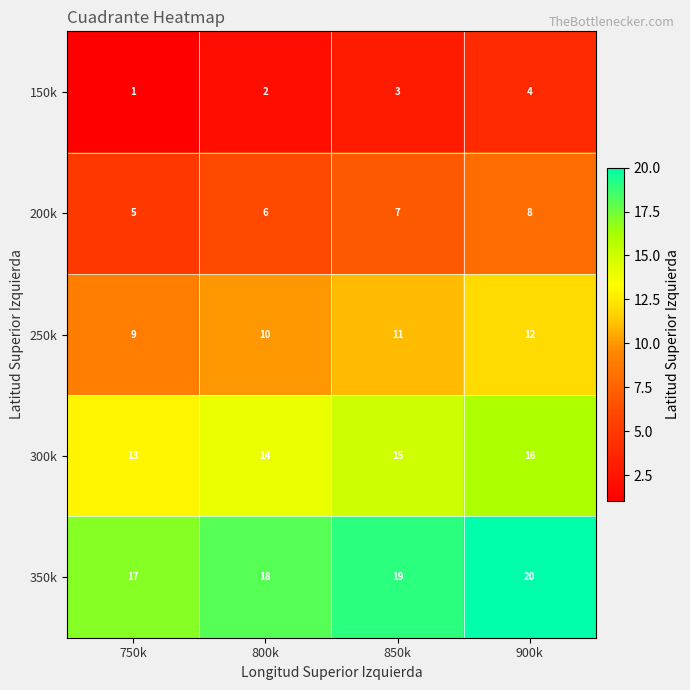

What is the spread (max minus min) of values at 750k?

16